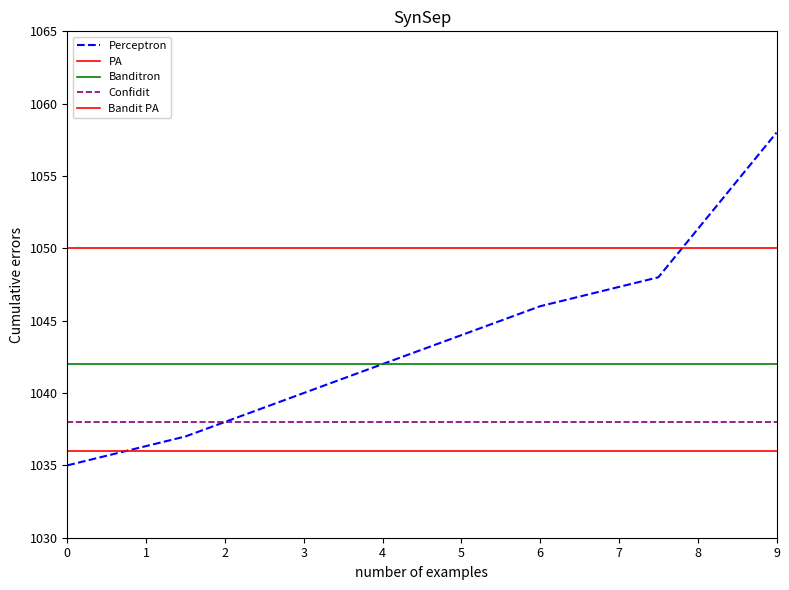

Which series has the largest total across all categories?

PA